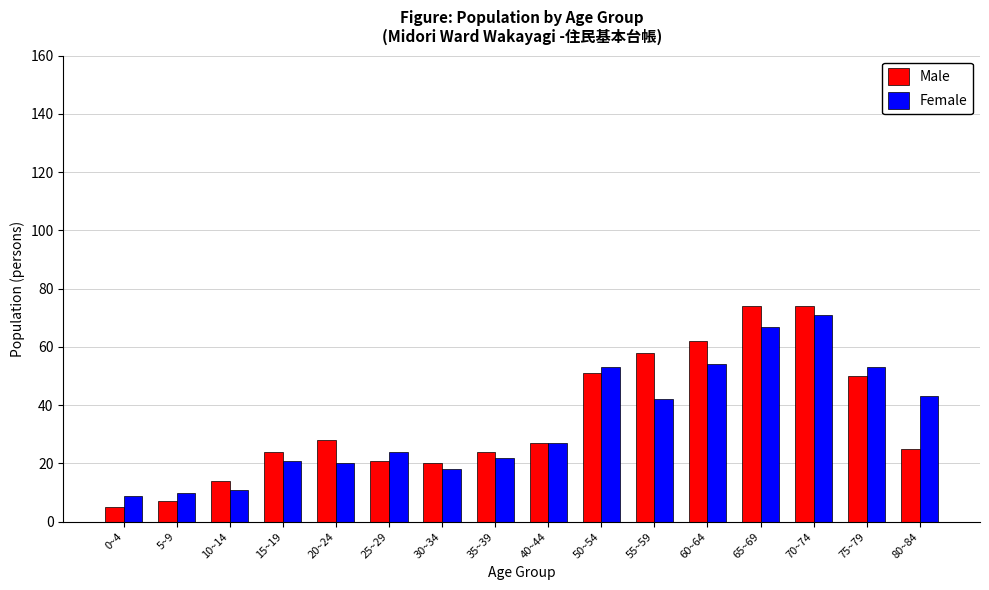

At how many categories does at least one series exceed 38?

7